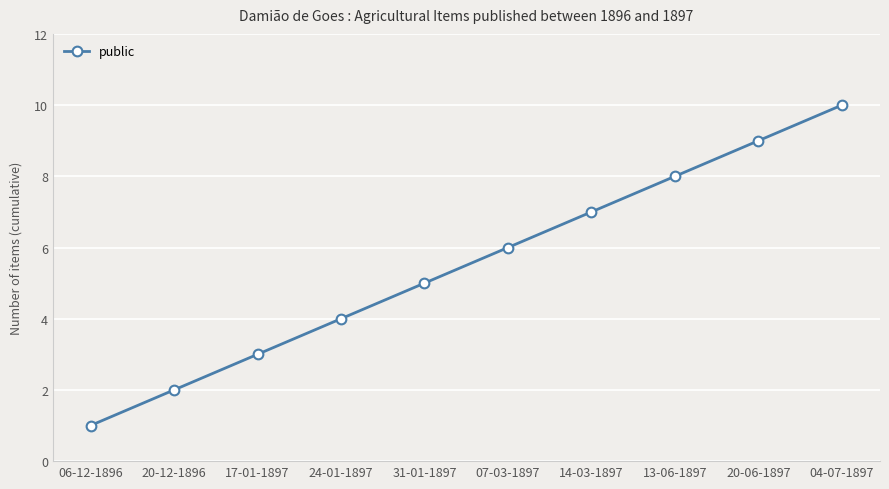

Rank the categories by value from lowest to highest.

06-12-1896, 20-12-1896, 17-01-1897, 24-01-1897, 31-01-1897, 07-03-1897, 14-03-1897, 13-06-1897, 20-06-1897, 04-07-1897